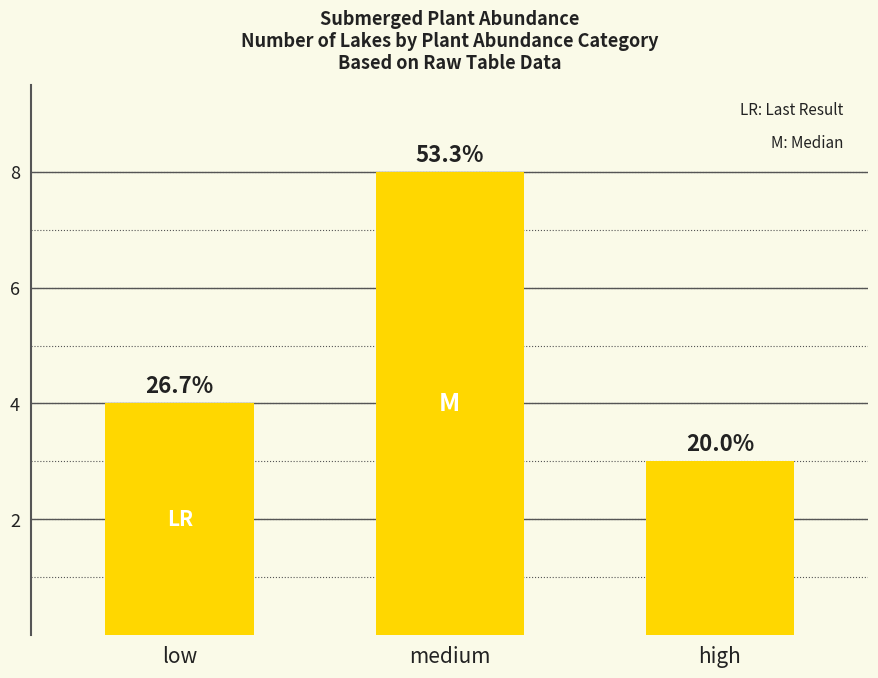

How many bars are there in total?

3